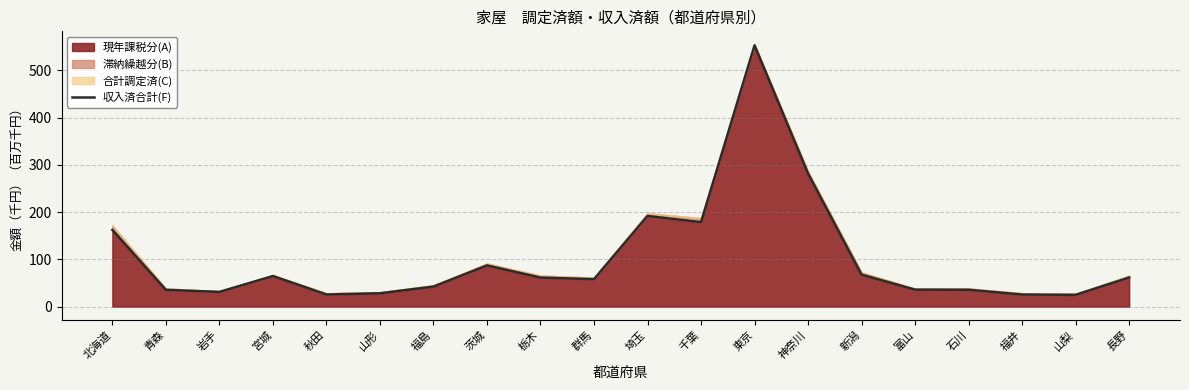

At which category does the data reach its first local valley?

岩手